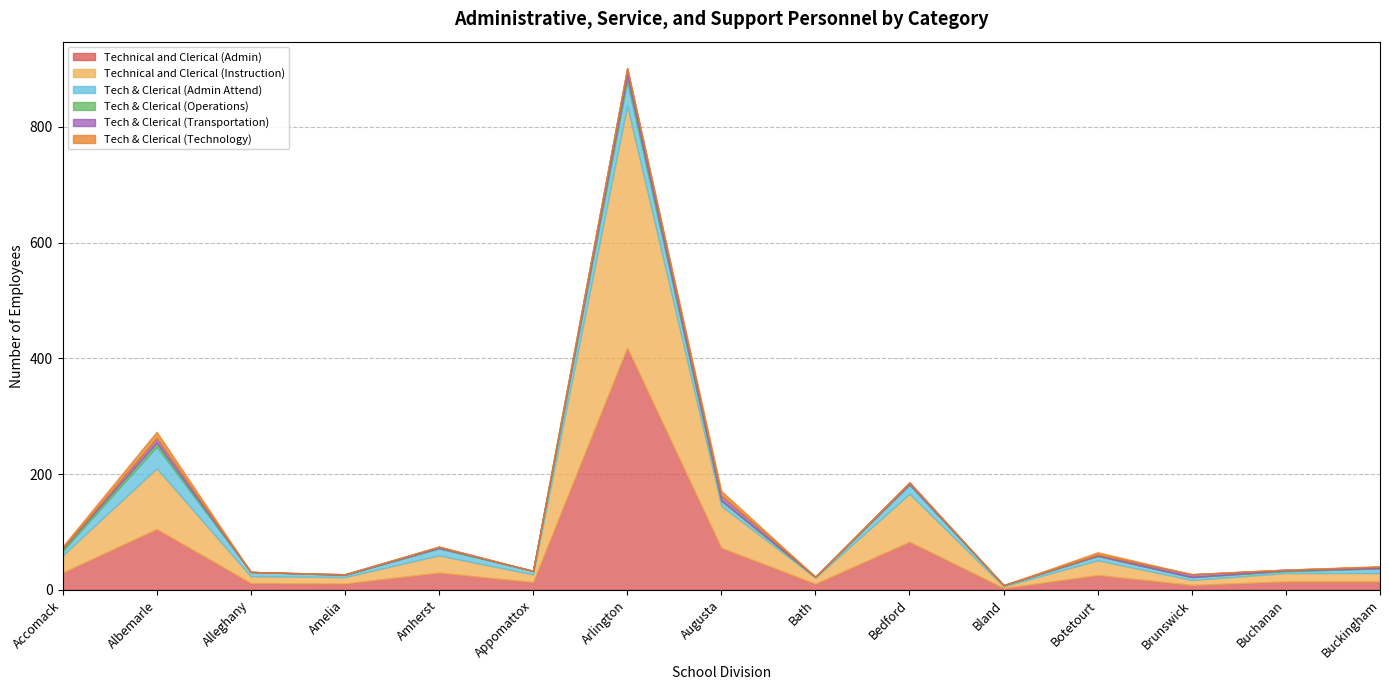

What is the average value of the Tech & Clerical (Operations) series?

1.7